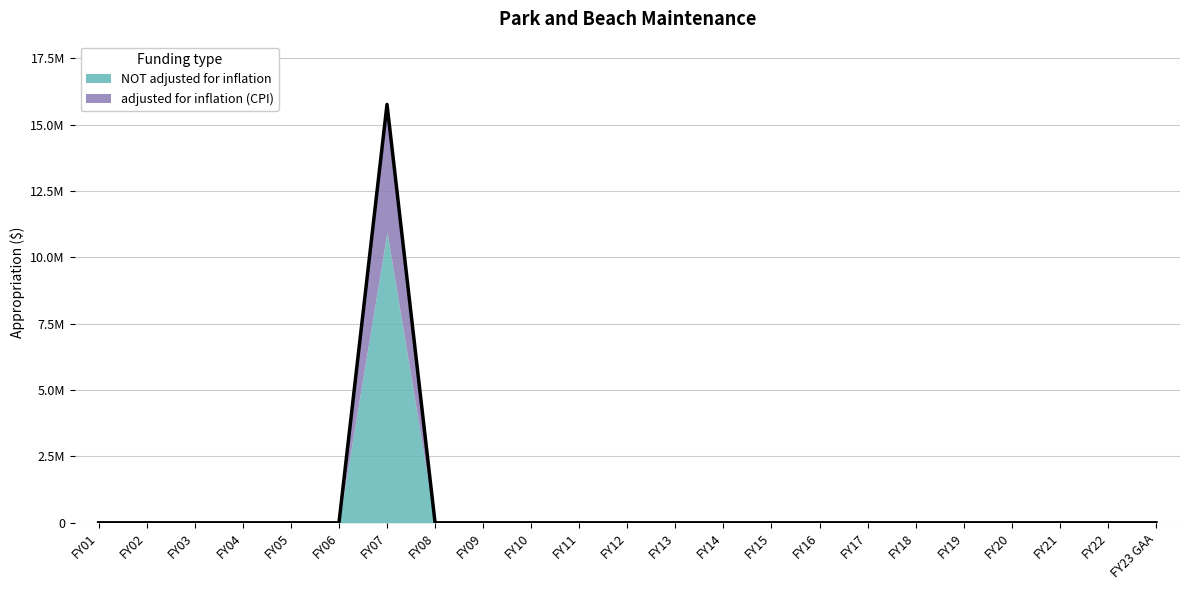

What is the average value?

685224